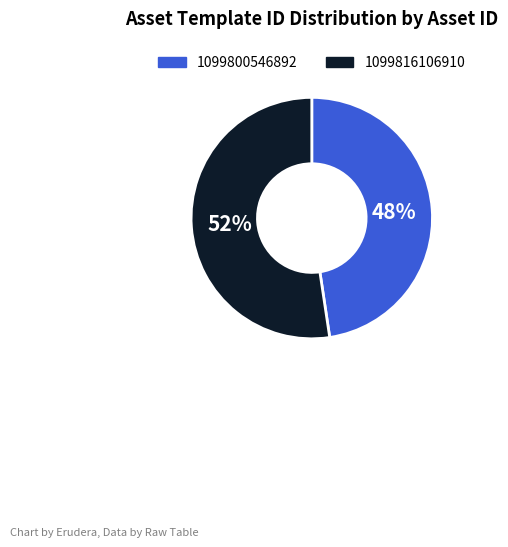

What percentage is the 1099800546892 slice, to the nearest percent?

48%